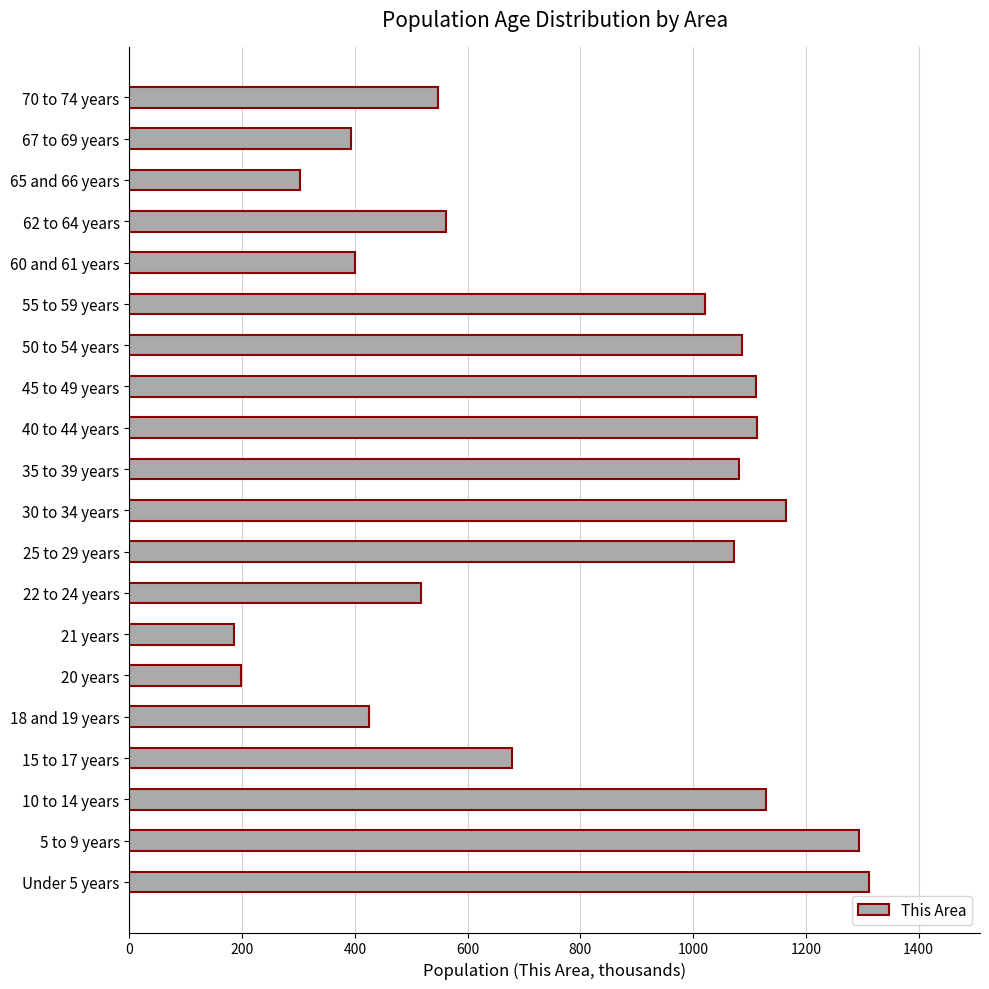

What is the difference between the values at 70 to 74 years and 67 to 69 years?

154